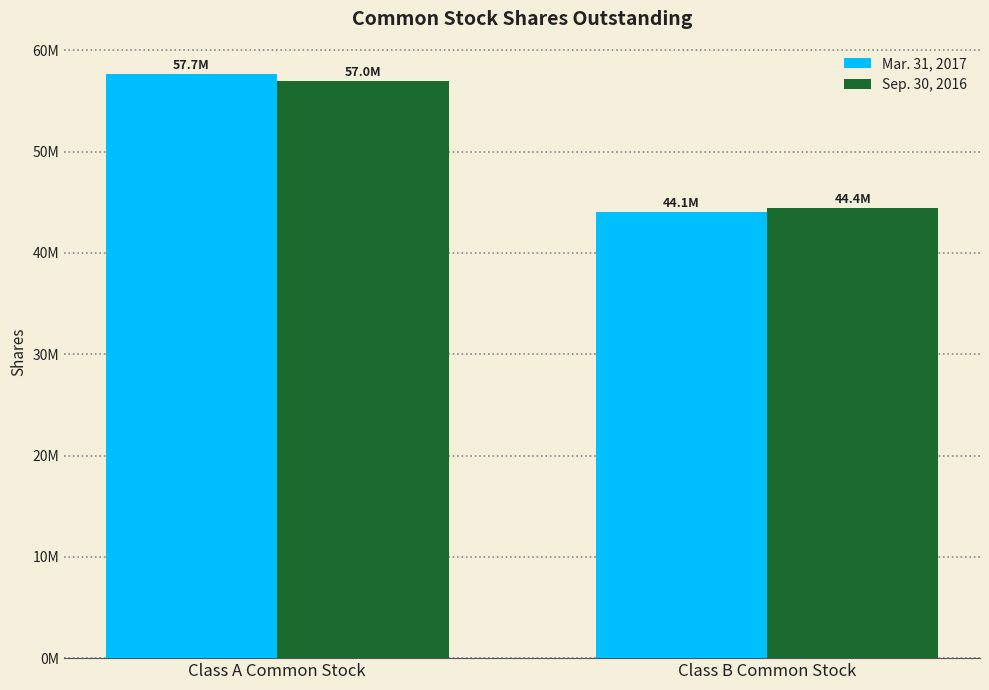

What is the minimum value for Mar. 31, 2017?

44073597